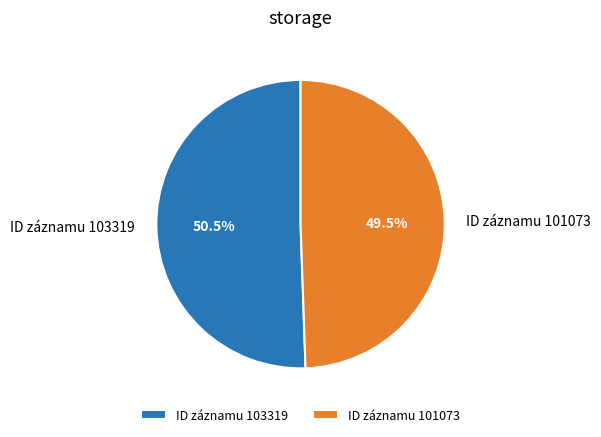

What percentage do ID záznamu 101073 and ID záznamu 103319 together represent?

100.0%